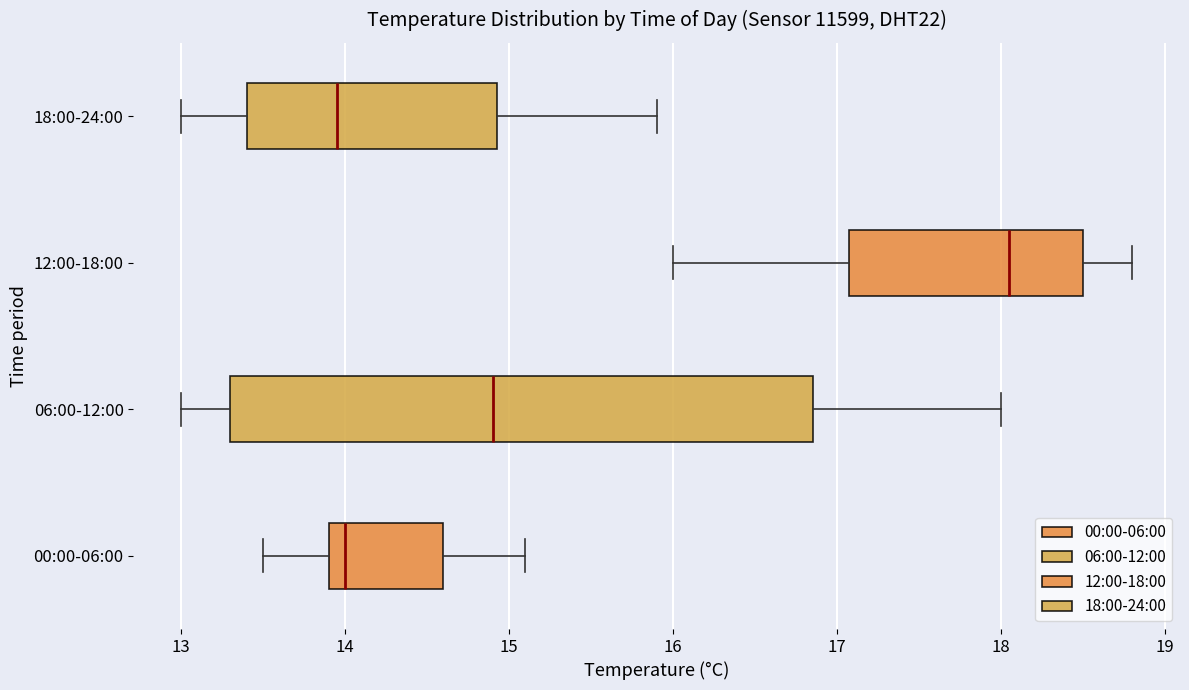

Where does the left whisker of the box for 12:00-18:00 end on the x-axis? The values are not printed on the chart, so give them approximately, as read against the axis.

16.0